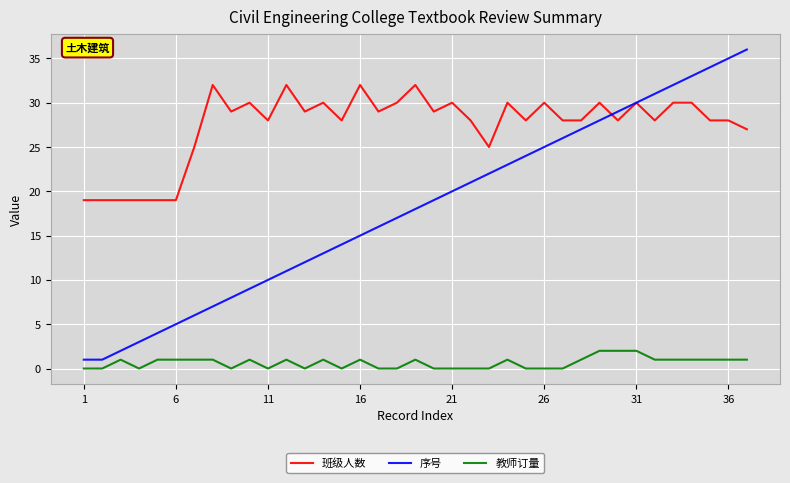

How many distinct data groups are displayed?

3